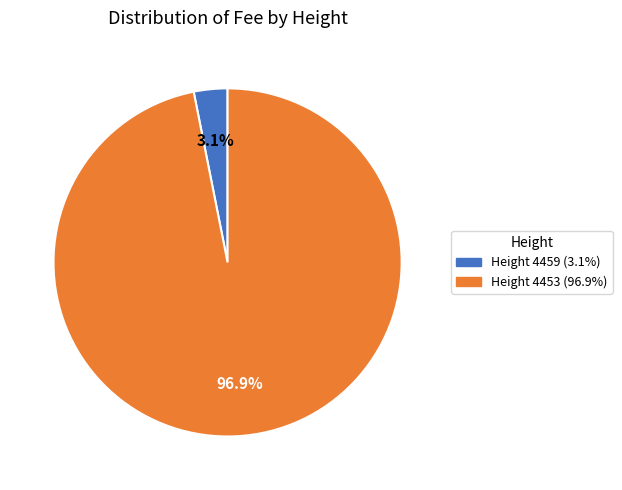

To the nearest percent, what is the average slice percentage?

50%